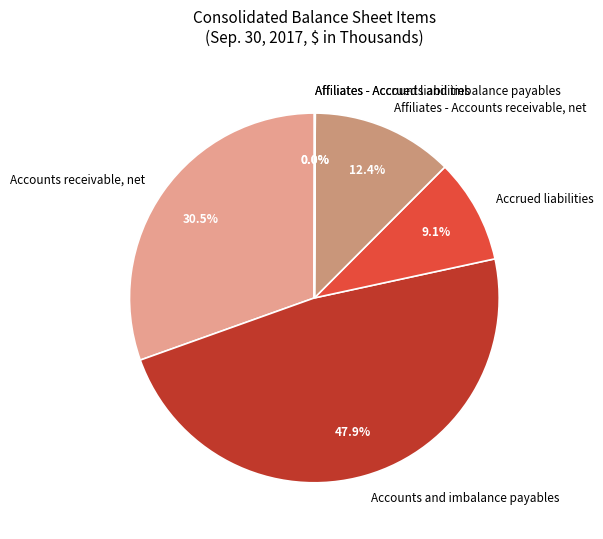

Between Accounts and imbalance payables and Accrued liabilities, which is larger?

Accounts and imbalance payables